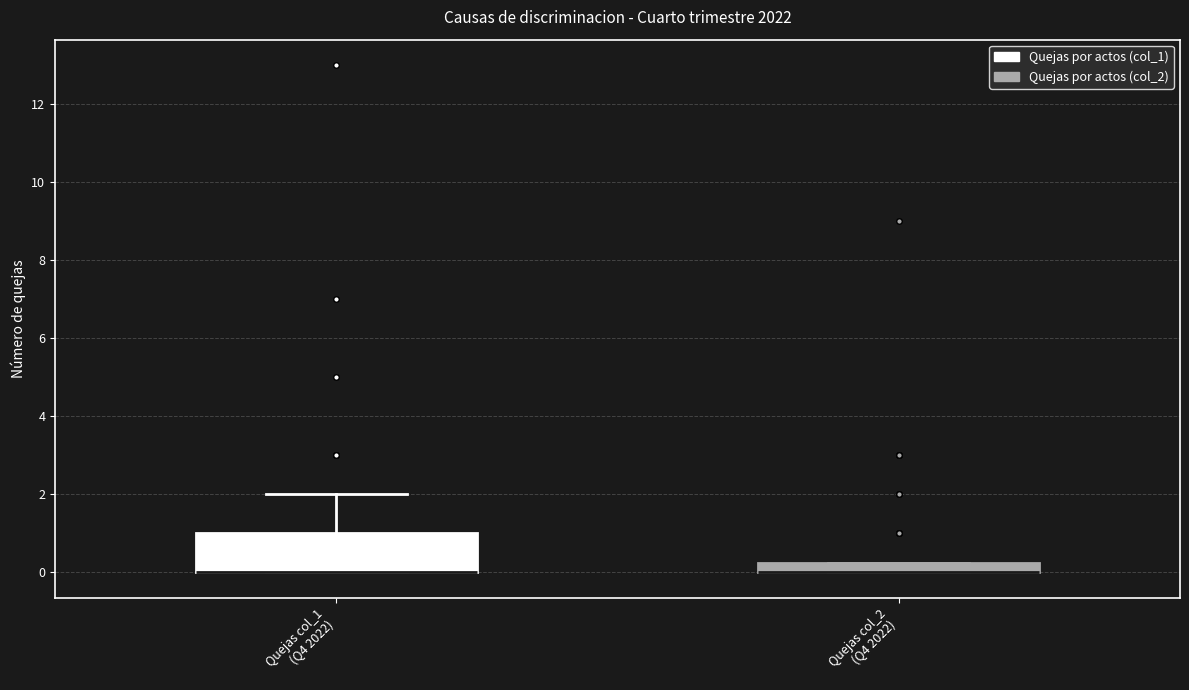

Comparing the boxes themselves (not the whiskers), which one is the tallest?

Quejas col_1 (Q4 2022)